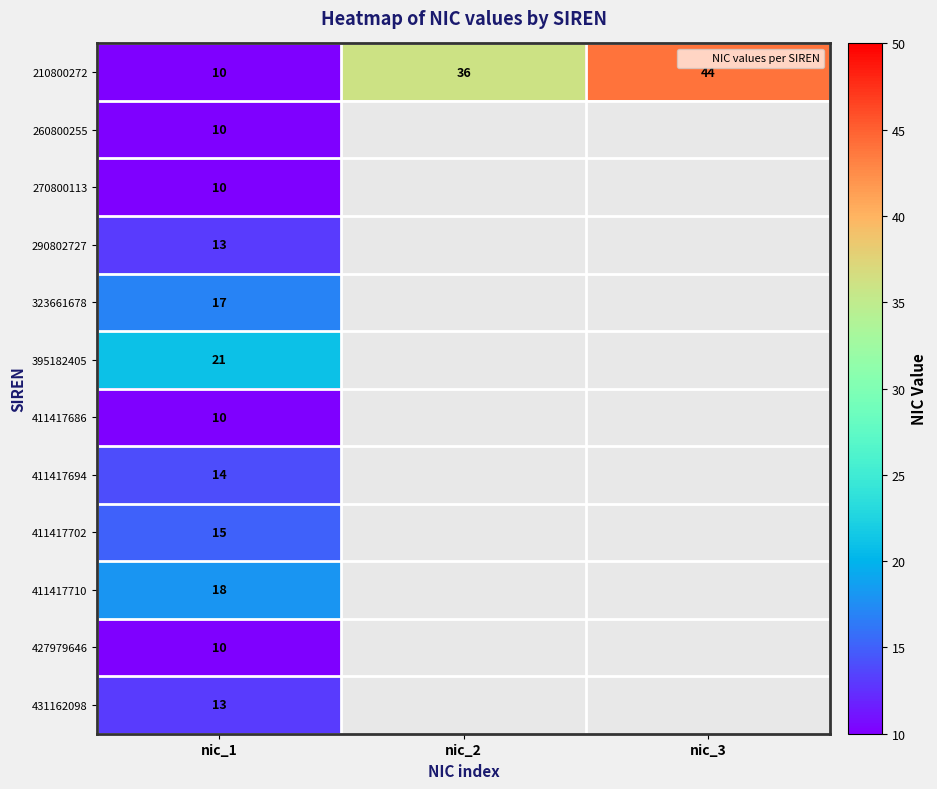

Where is 427979646 nearest to the value 10?

nic_1